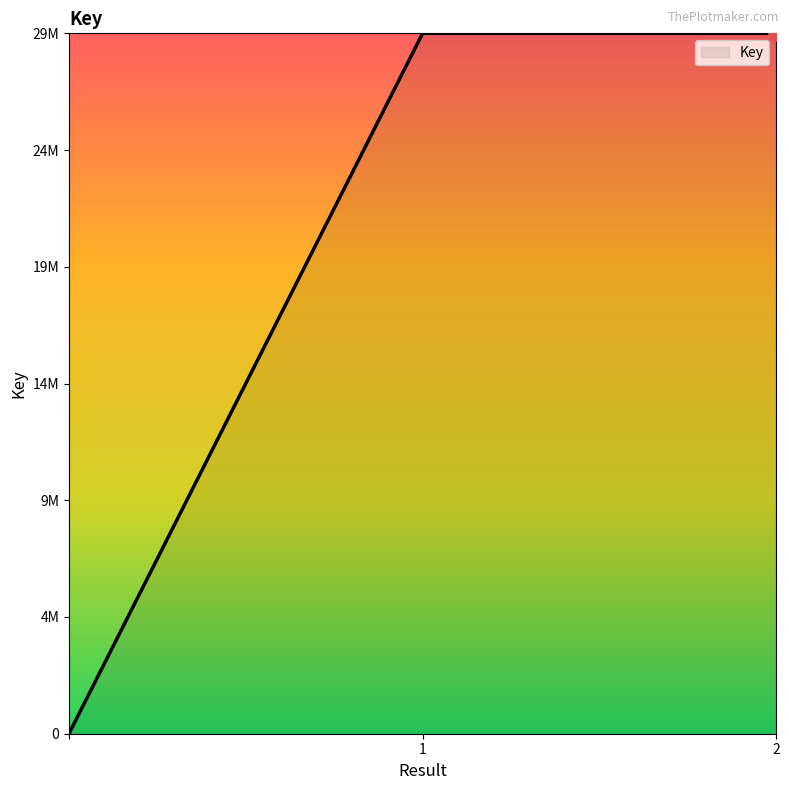

Is this an area chart (filled region under the line)?

Yes